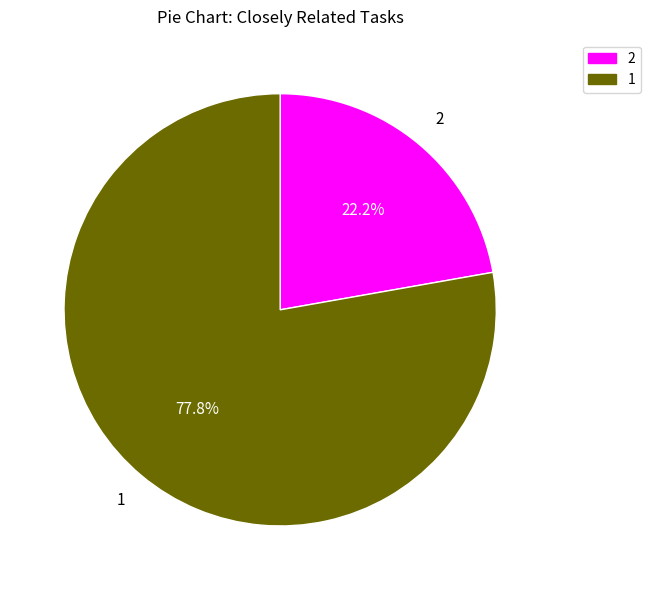

Does any single category account for the majority?

Yes